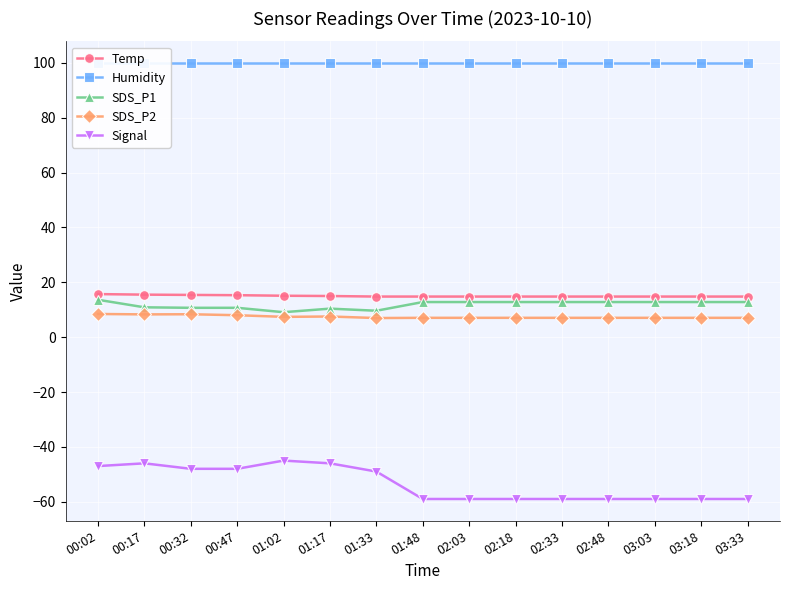

The Temp series shows 14.8 at 01:48. True or false?

True